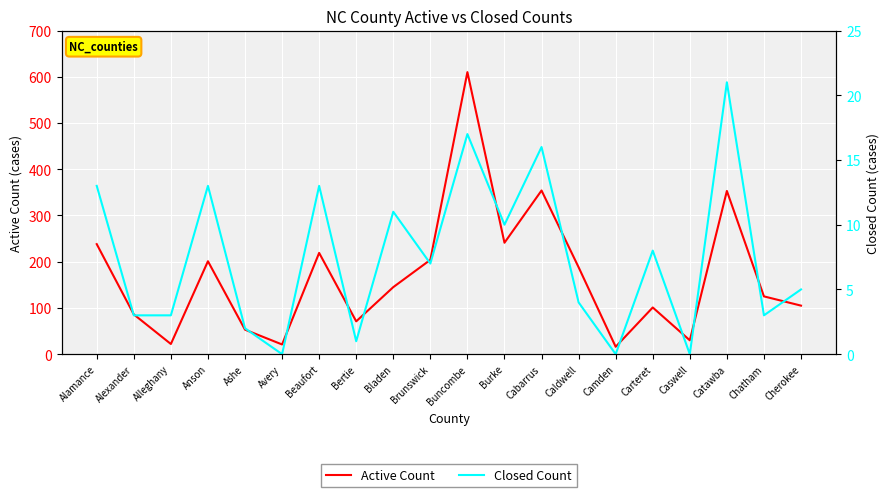

Is the value of Active Count at Caswell greater than the value of Closed Count at Buncombe?

Yes